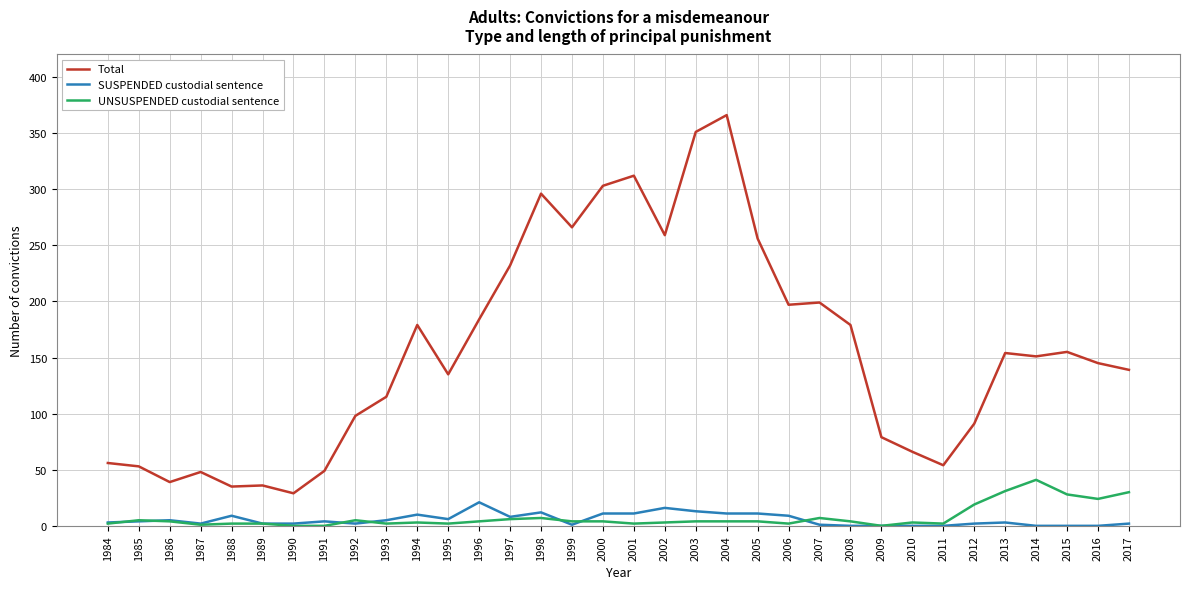

Where does the Total series first go above 151?

1994